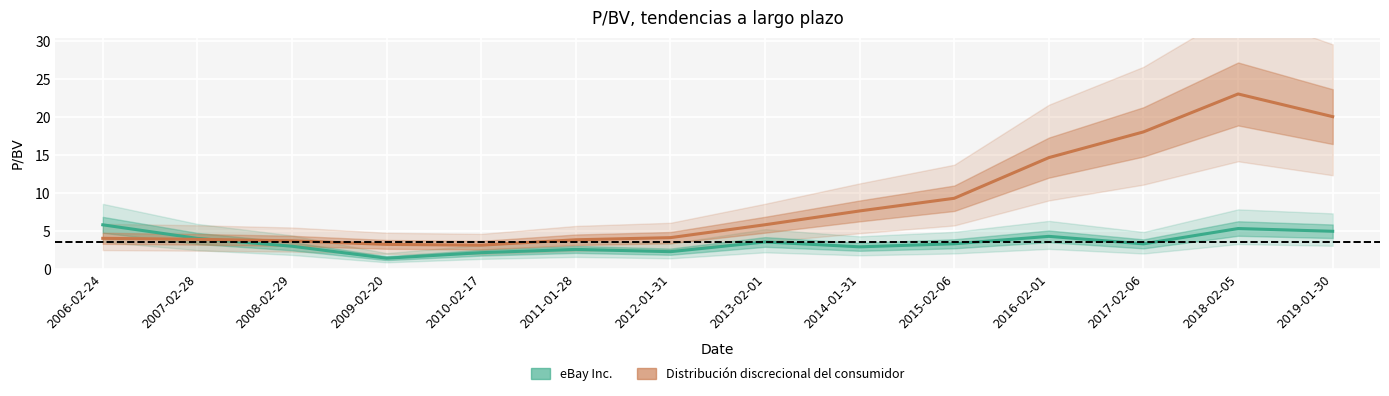

At which label does Distribución discrecional del consumidor first exceed 5?

2013-02-01